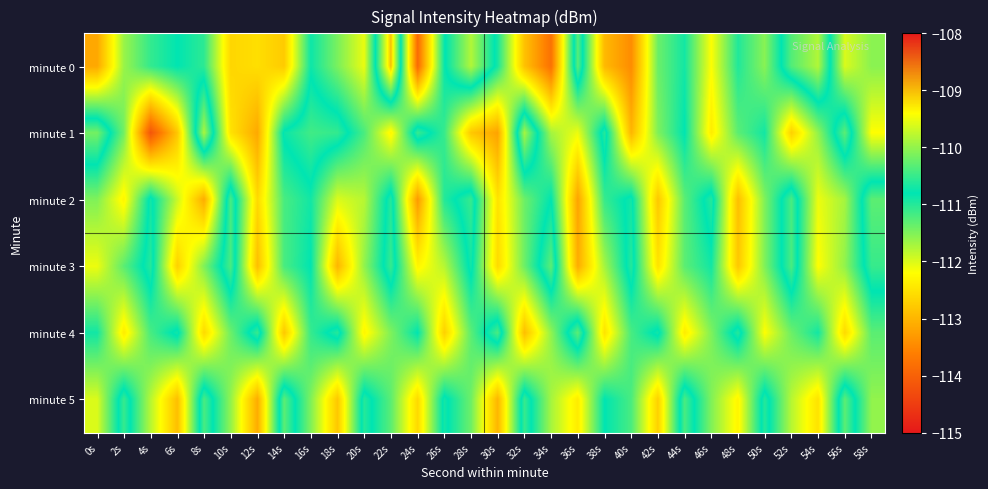

Between 28s and 58s, which is larger?

28s